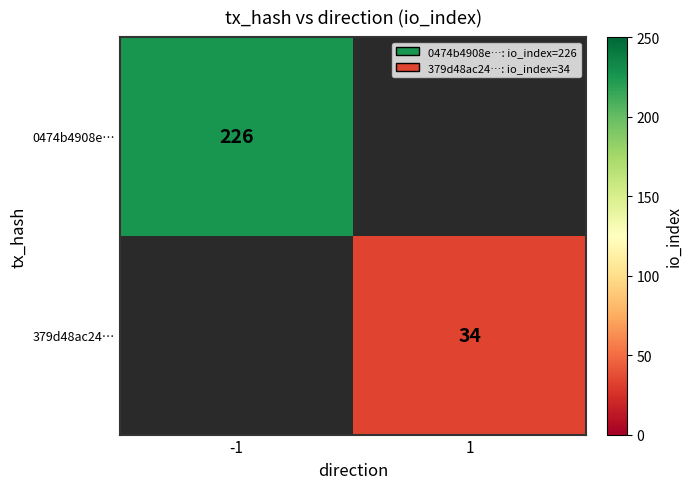

True or false: 379d48ac24… has a value of 34 at 1.

True